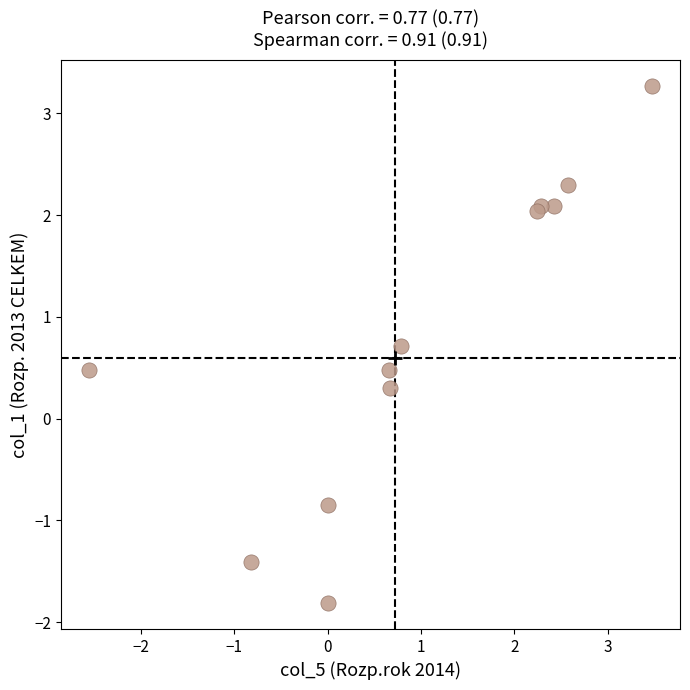

What Y value in the scatter plot is closest to 0?

0.3